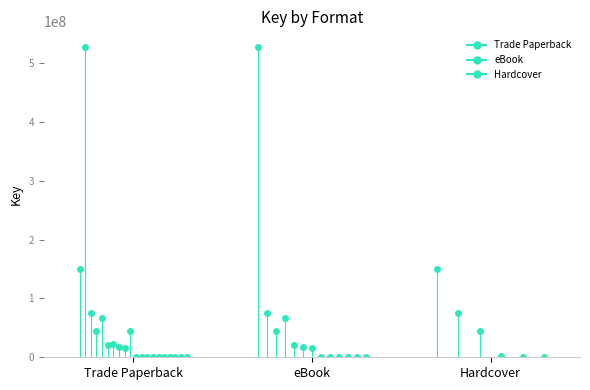

What is the total value across all series at eBook?

828517272